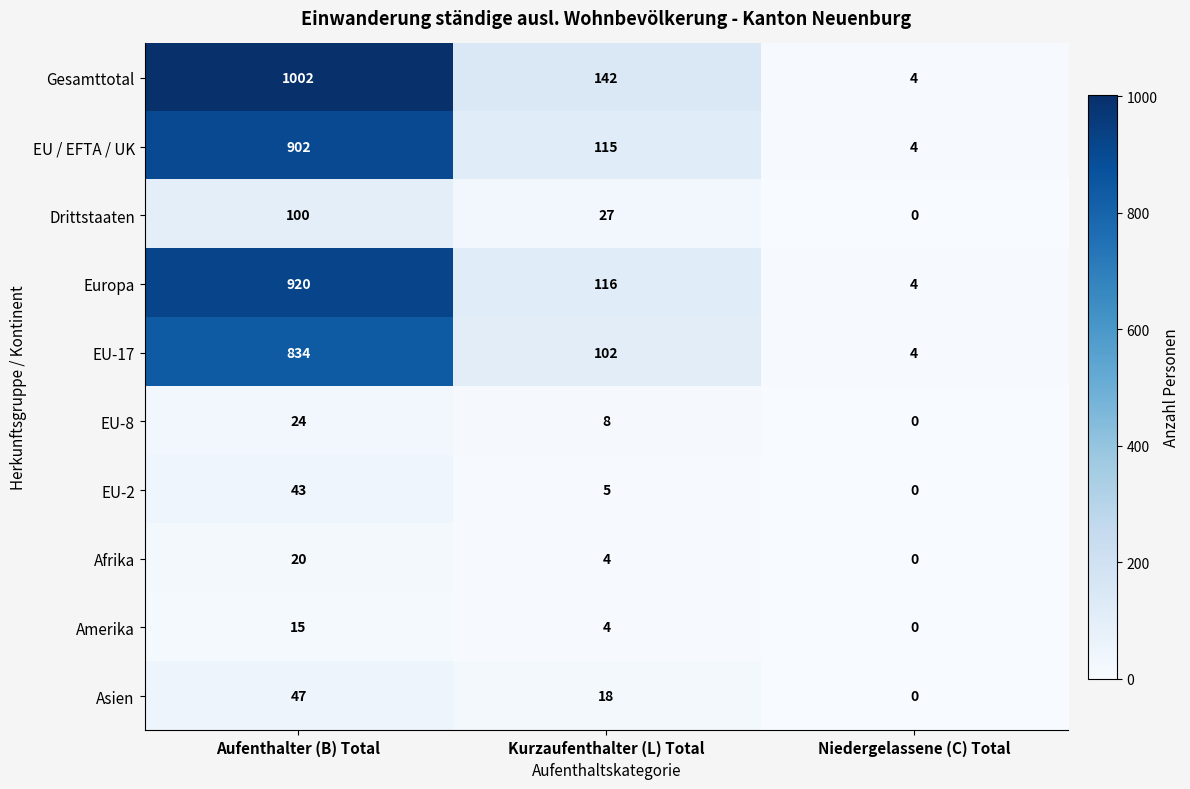

Reading left to right, what are all the values shown in this chart?

Gesamttotal: Aufenthalter (B) Total=1002	Kurzaufenthalter (L) Total=142	Niedergelassene (C) Total=4
EU / EFTA / UK: Aufenthalter (B) Total=902	Kurzaufenthalter (L) Total=115	Niedergelassene (C) Total=4
Drittstaaten: Aufenthalter (B) Total=100	Kurzaufenthalter (L) Total=27	Niedergelassene (C) Total=0
Europa: Aufenthalter (B) Total=920	Kurzaufenthalter (L) Total=116	Niedergelassene (C) Total=4
EU-17: Aufenthalter (B) Total=834	Kurzaufenthalter (L) Total=102	Niedergelassene (C) Total=4
EU-8: Aufenthalter (B) Total=24	Kurzaufenthalter (L) Total=8	Niedergelassene (C) Total=0
EU-2: Aufenthalter (B) Total=43	Kurzaufenthalter (L) Total=5	Niedergelassene (C) Total=0
Afrika: Aufenthalter (B) Total=20	Kurzaufenthalter (L) Total=4	Niedergelassene (C) Total=0
Amerika: Aufenthalter (B) Total=15	Kurzaufenthalter (L) Total=4	Niedergelassene (C) Total=0
Asien: Aufenthalter (B) Total=47	Kurzaufenthalter (L) Total=18	Niedergelassene (C) Total=0